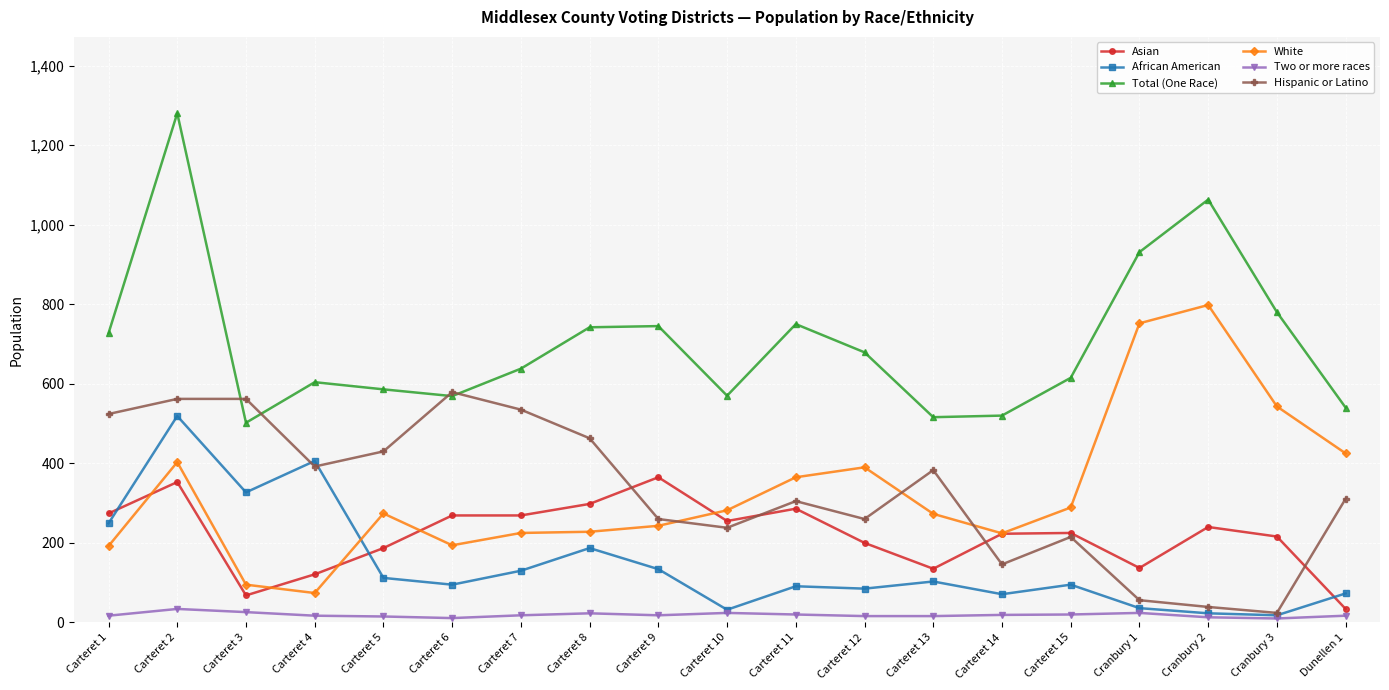

What are all the series names shown in the legend?

Asian, African American, Total (One Race), White, Two or more races, Hispanic or Latino